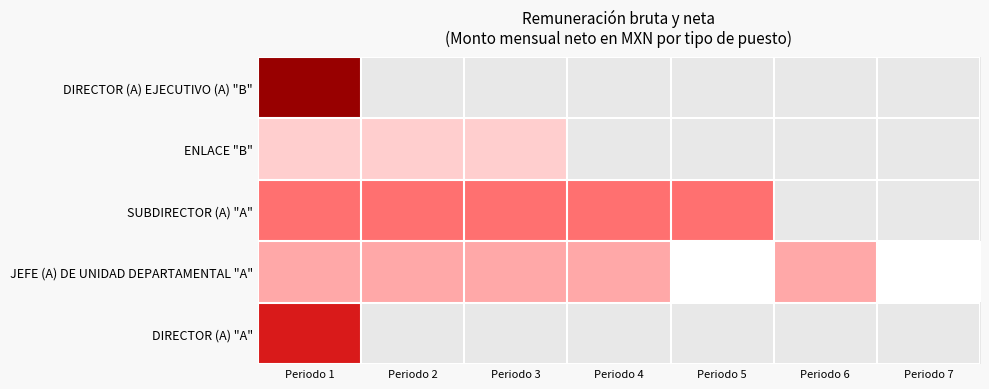

At Periodo 2, list the series in order from largest to smallest.

SUBDIRECTOR (A) "A", JEFE (A) DE UNIDAD DEPARTAMENTAL "A", DIRECTOR (A) "A", DIRECTOR (A) EJECUTIVO (A) "B", ENLACE "B"